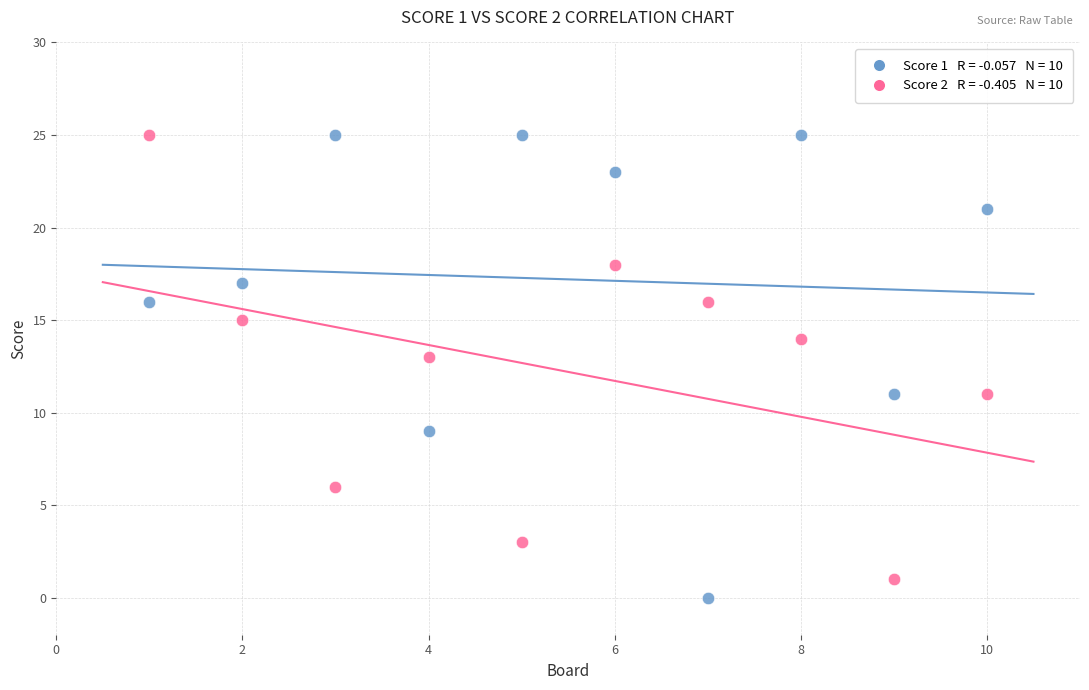

Across all data points, what is the range of X values (max minus min)?

9